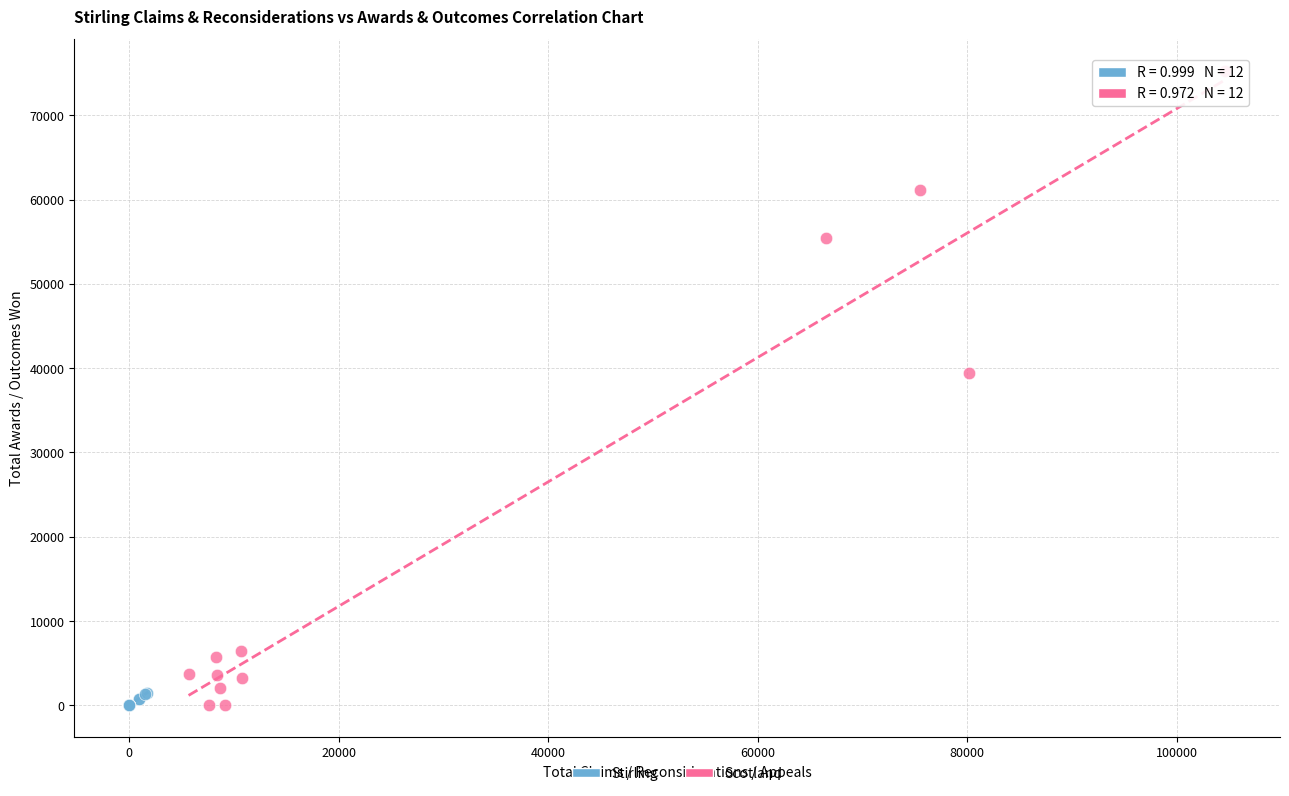

Which series has the widest spread of Y values?

Scotland